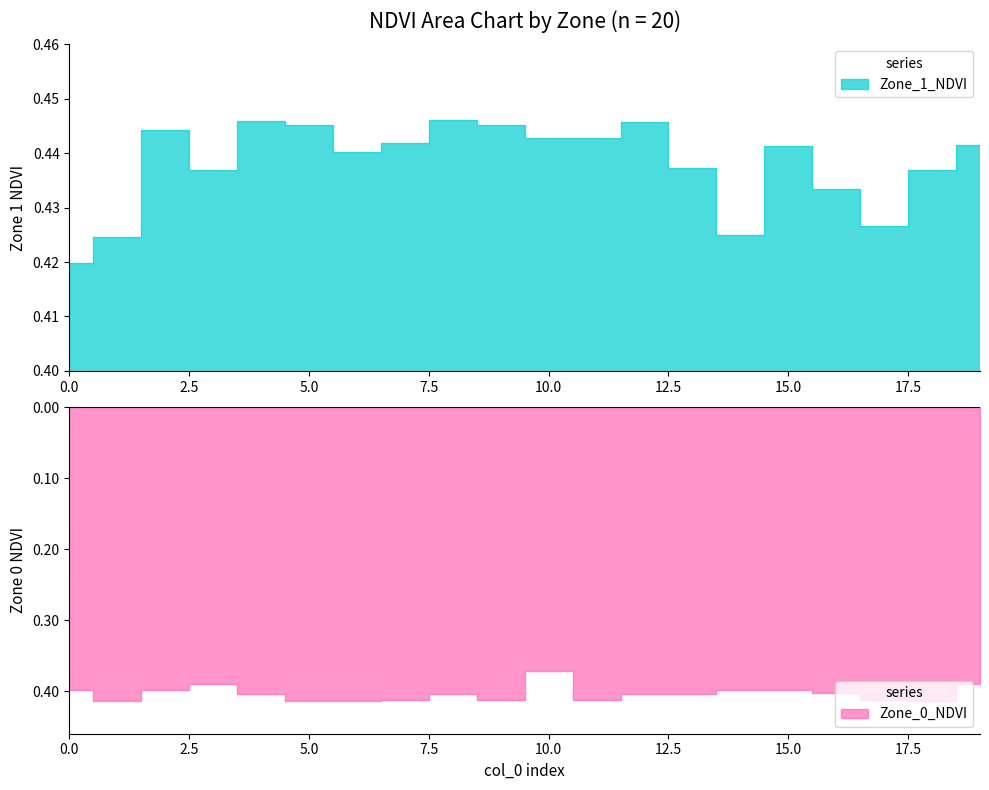

How many interior local valleys does the Zone_1_NDVI series have?

5